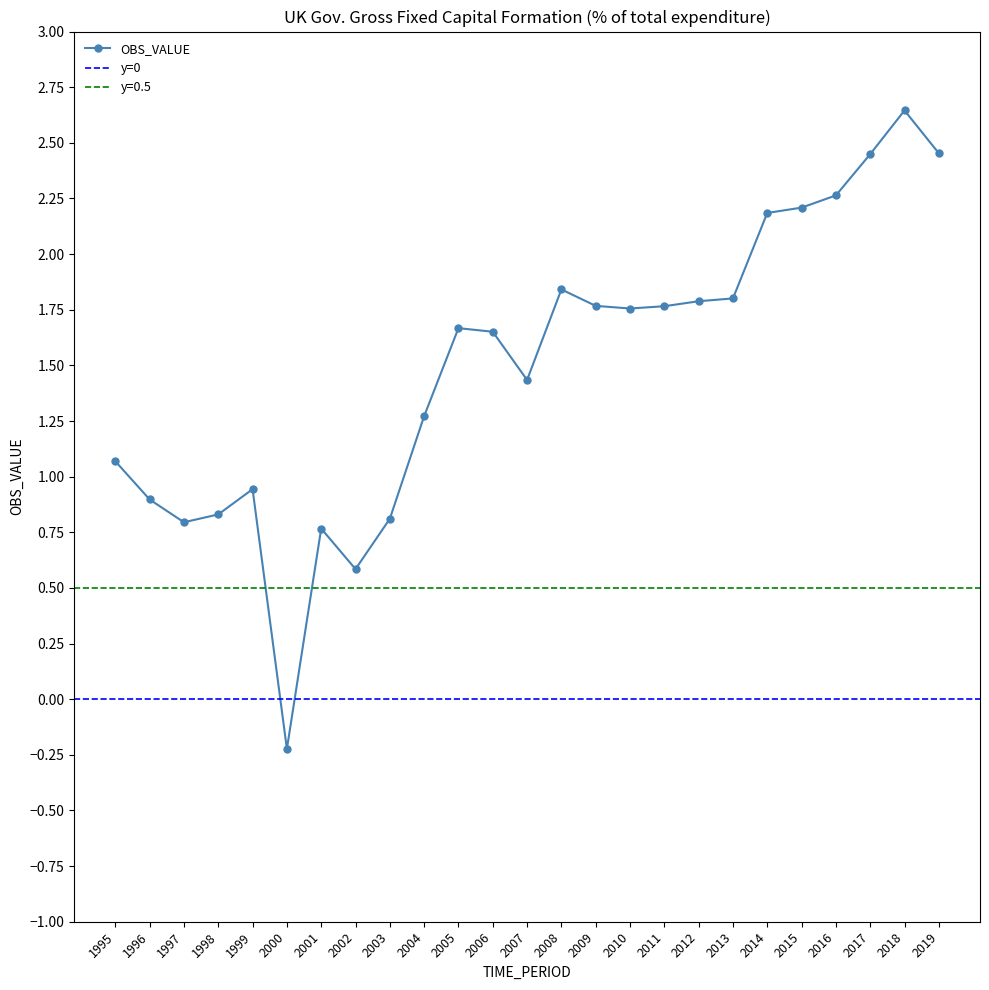

How many values exceed 1?

17